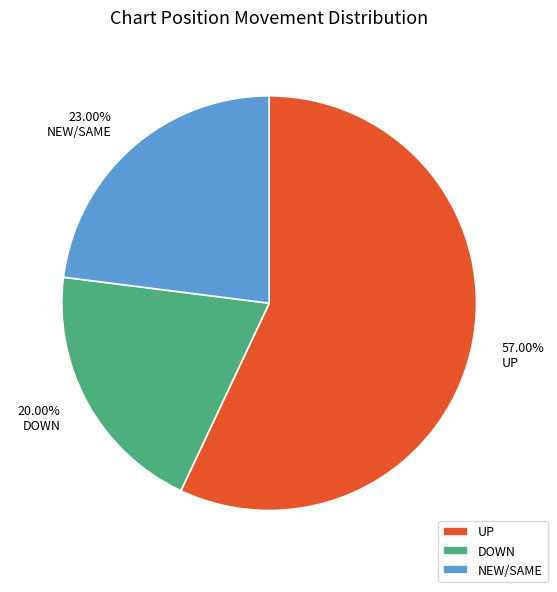

How many segments does this pie chart have?

3